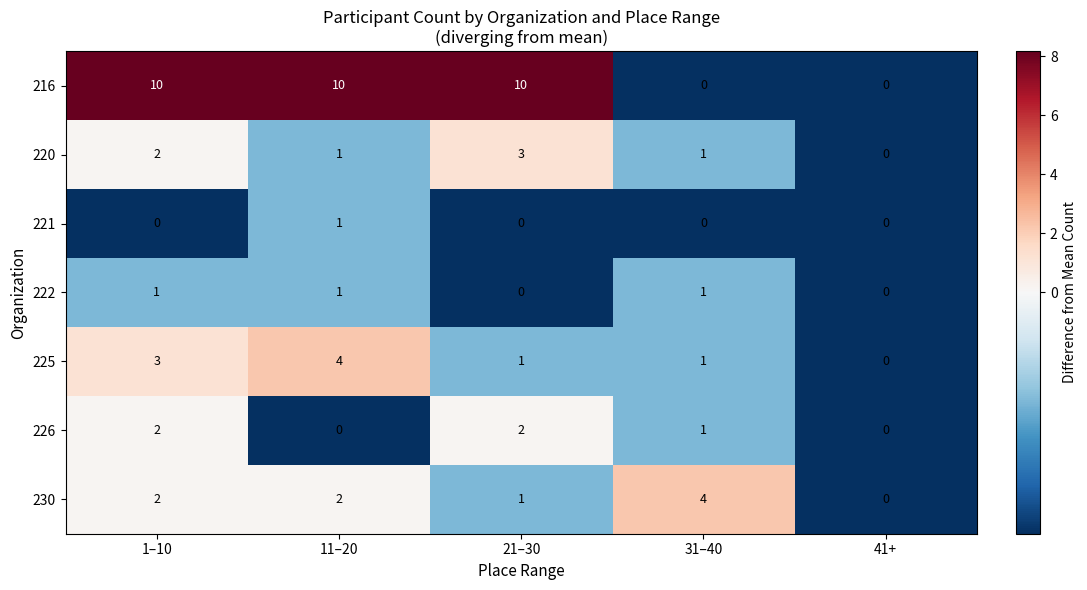

How many distinct data groups are displayed?

7